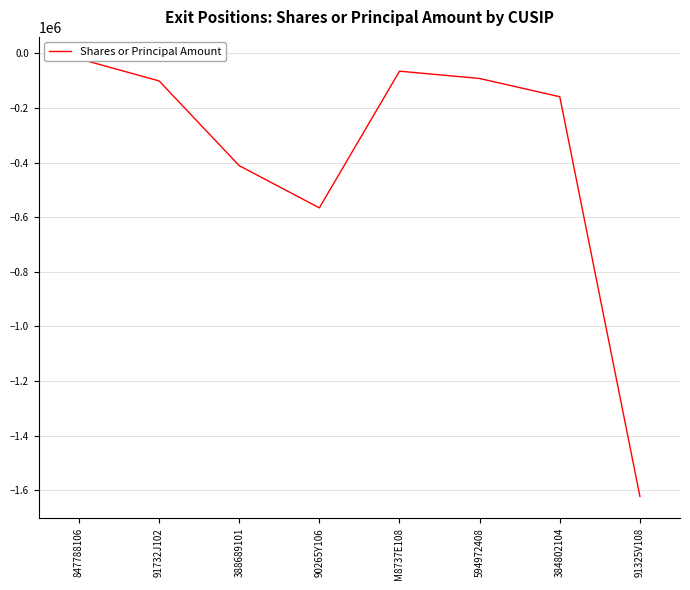

The value at 384802104 is -159157. True or false?

True